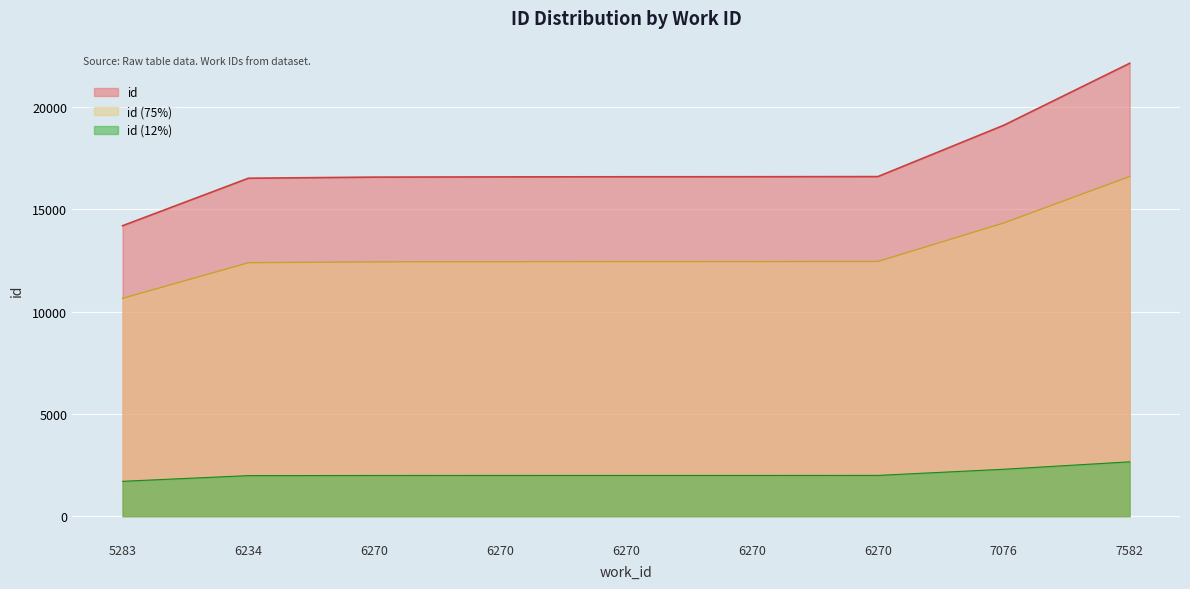

Which has a higher value, 6270 or 6234?

6270